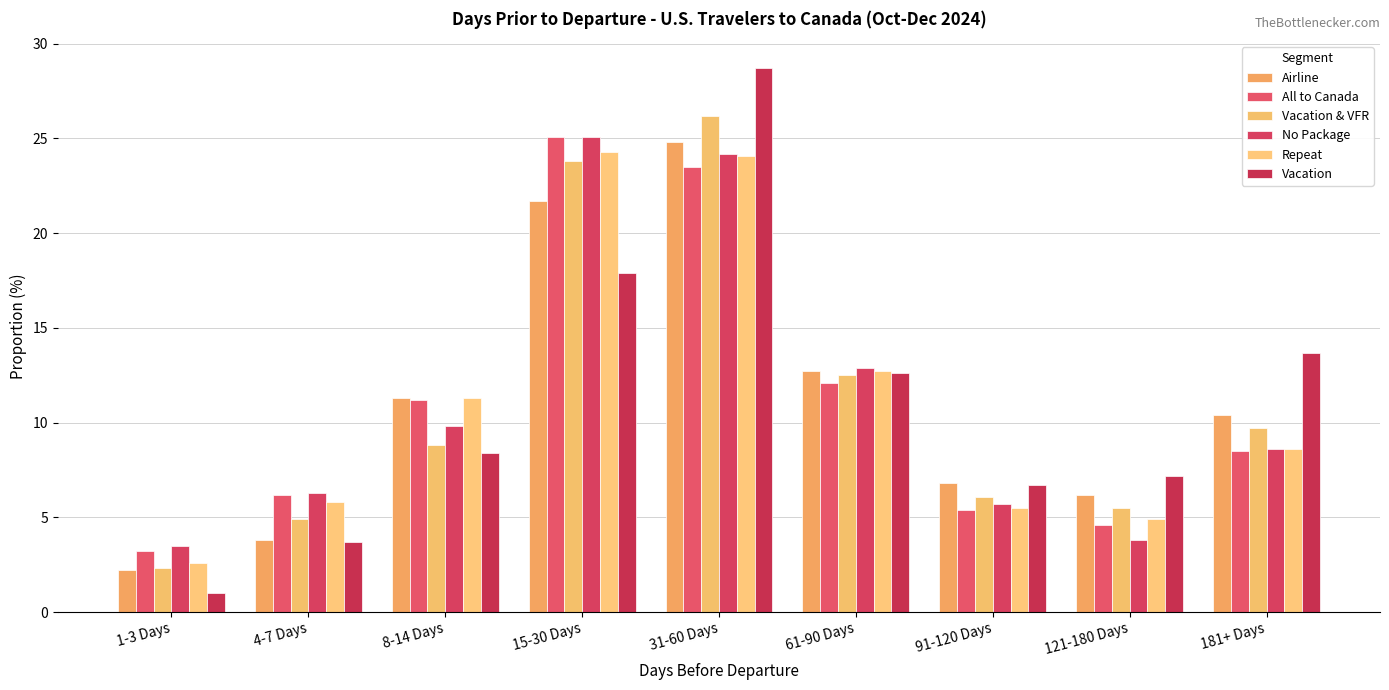

What is the spread (max minus min) of values at 121-180 Days?

3.4